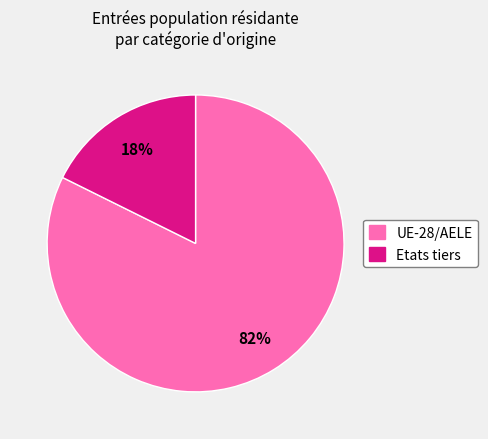

Do Etats tiers and UE-28/AELE together represent more than half of the pie?

Yes